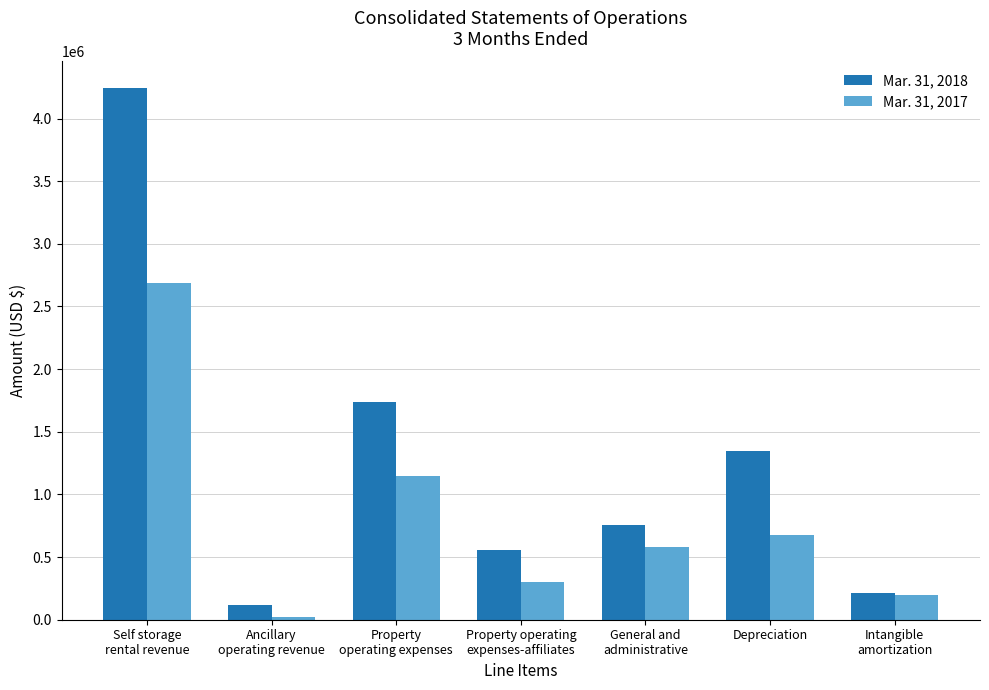

What is the difference between the maximum and minimum values in the Mar. 31, 2017 series?

2668543